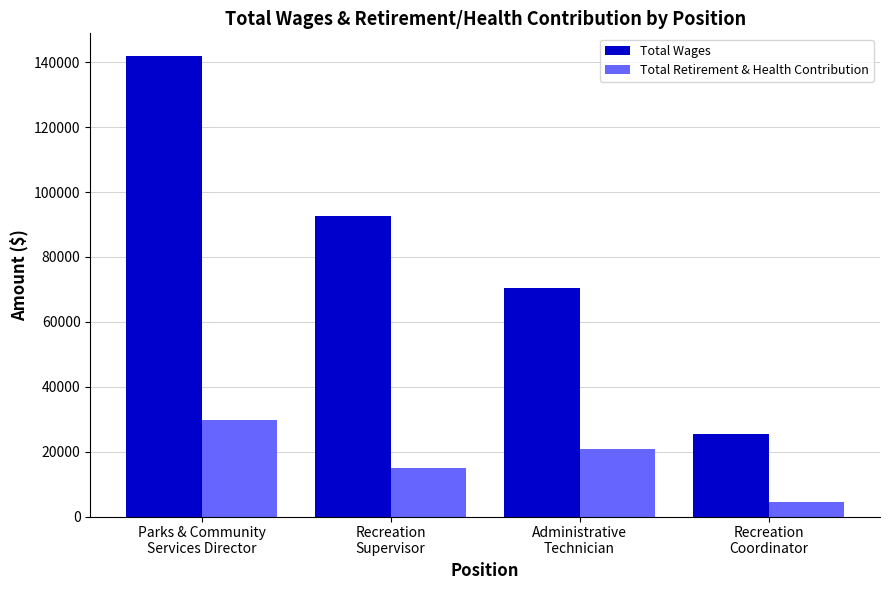

Reading left to right, extract all data points from this chart.

Total Wages: Parks & Community
Services Director=141804	Recreation
Supervisor=92731	Administrative
Technician=70344	Recreation
Coordinator=25304
Total Retirement & Health Contribution: Parks & Community
Services Director=29685	Recreation
Supervisor=15015	Administrative
Technician=20923	Recreation
Coordinator=4469